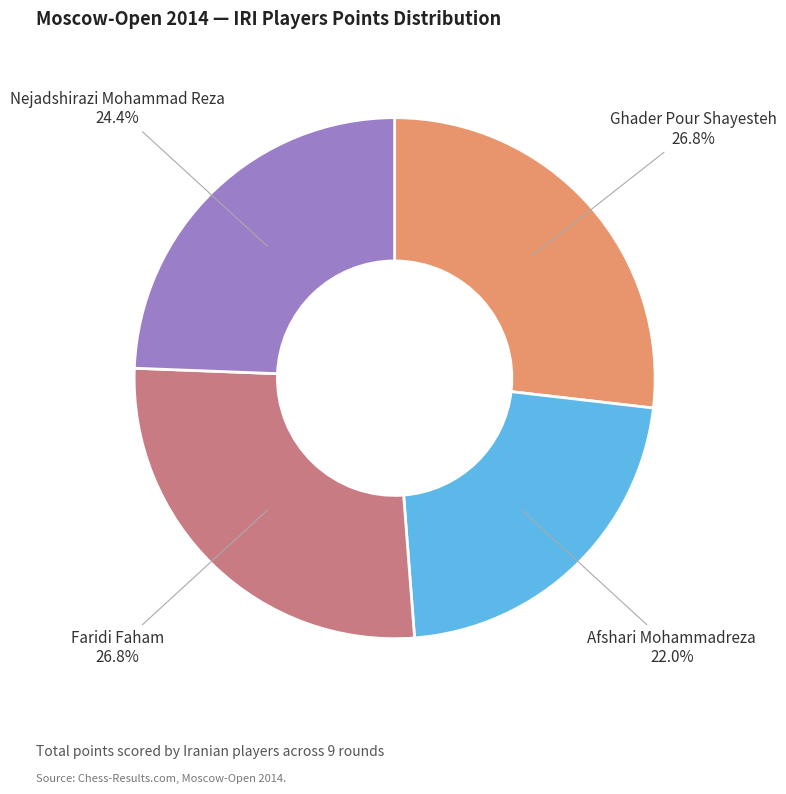

The Faridi Faham slice represents 17% of the pie. True or false?

False